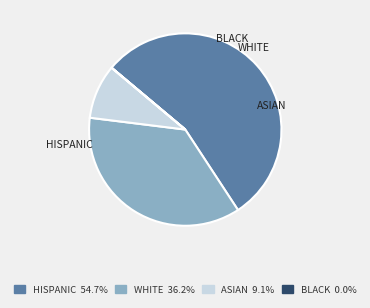

How many slices are in this pie chart?

4